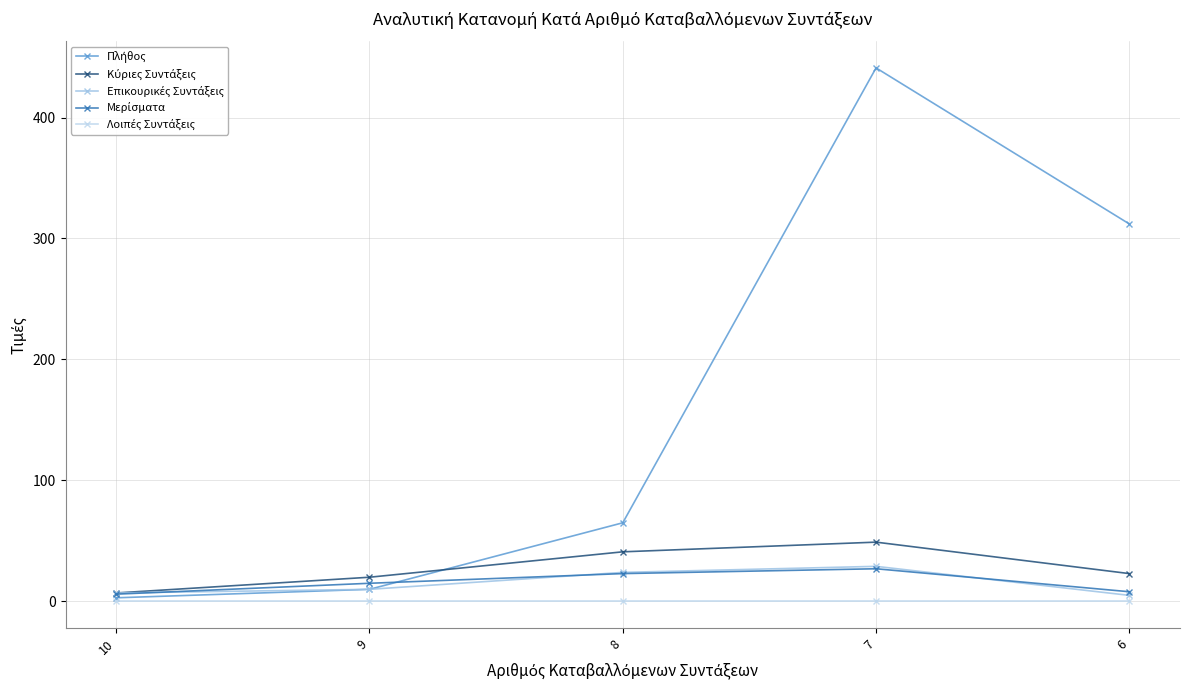

True or false: Κύριες Συντάξεις and Επικουρικές Συντάξεις intersect in this chart.

False